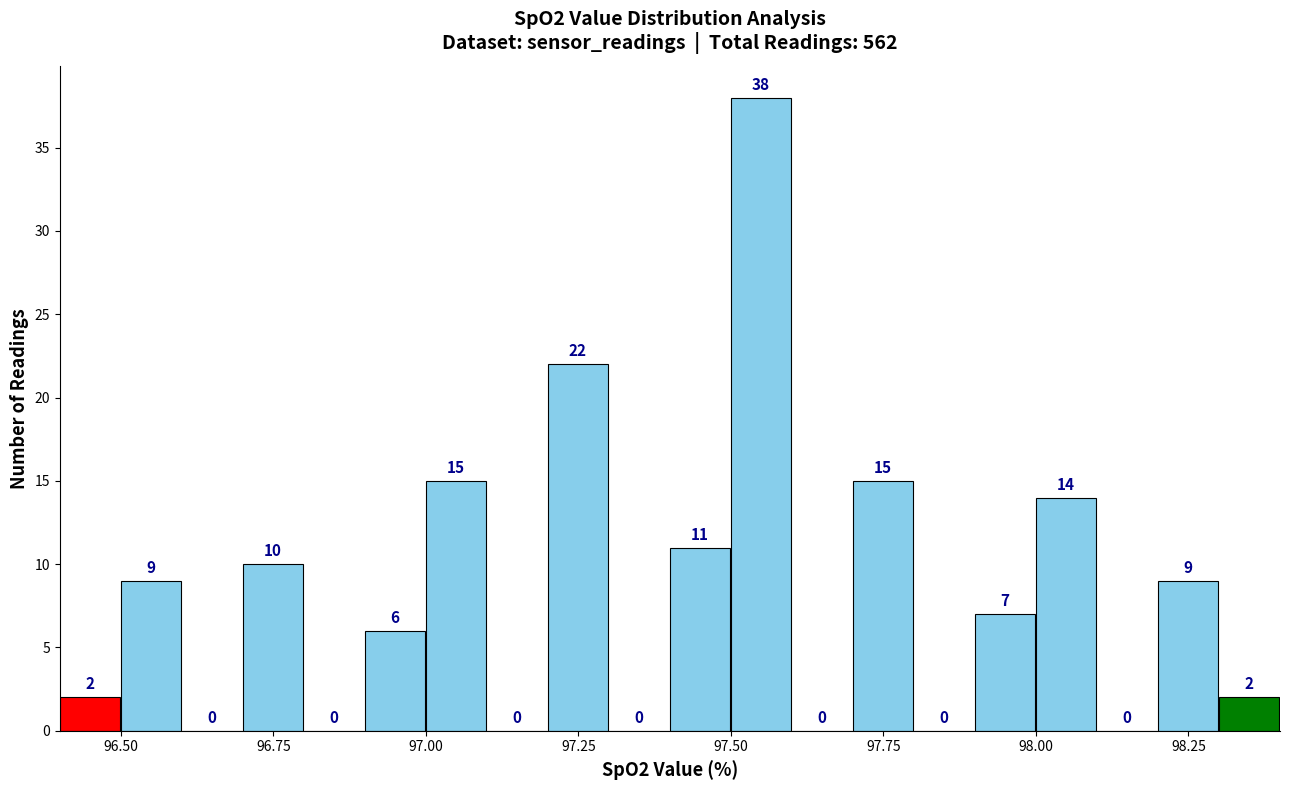

Read against the x-axis, roughly where is the centre of the tallest bar?

97.55